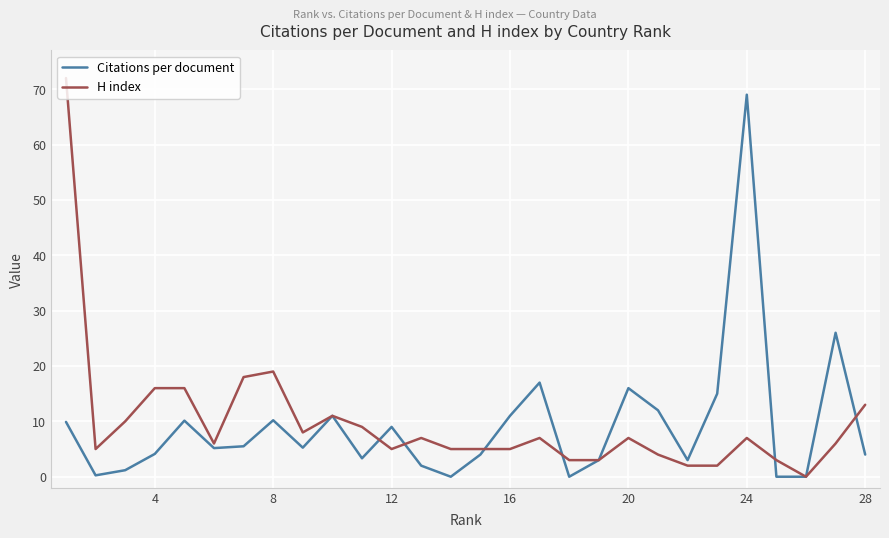

What is the highest value of the Citations per document series?

69.0